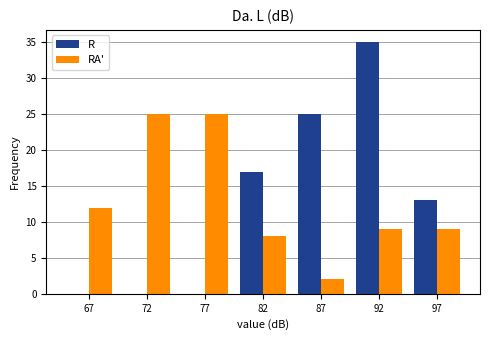

Reading left to right, what are all the values shown in this chart?

R: 67=0	72=0	77=0	82=17	87=25	92=35	97=13
RA': 67=12	72=25	77=25	82=8	87=2	92=9	97=9